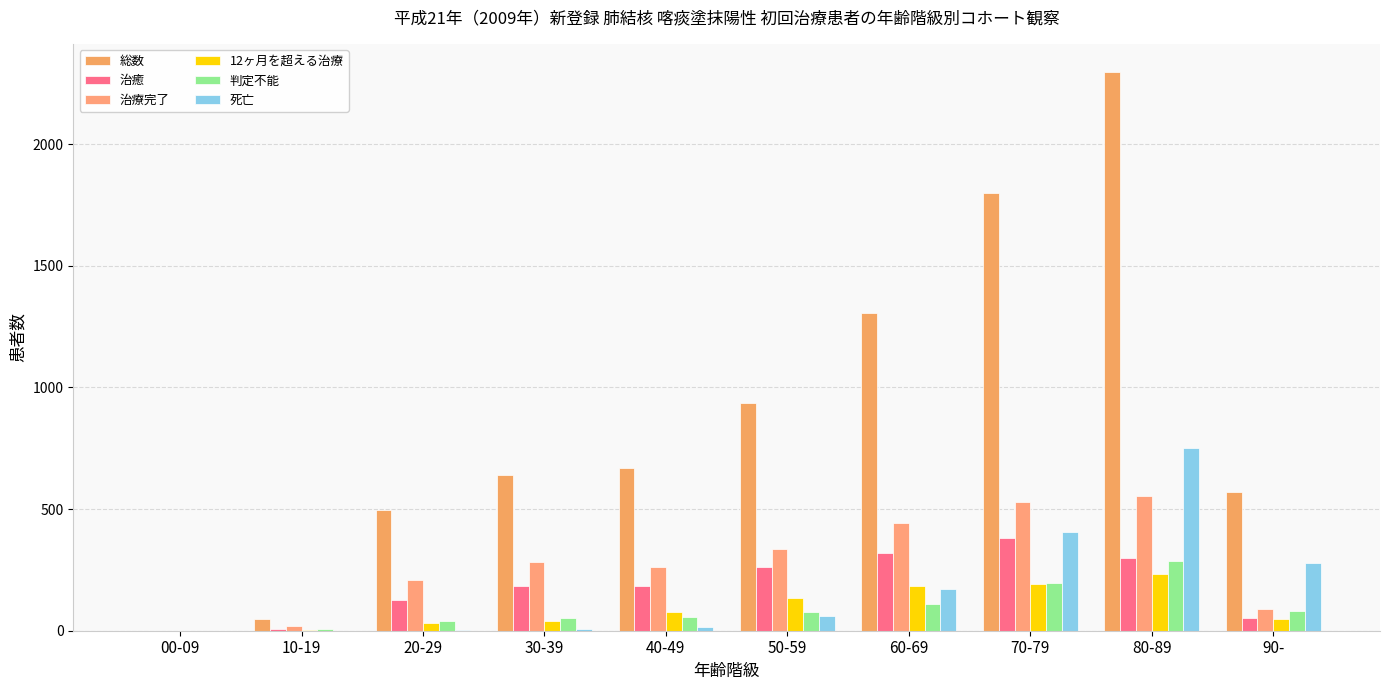

What position from the right is 10-19?

9